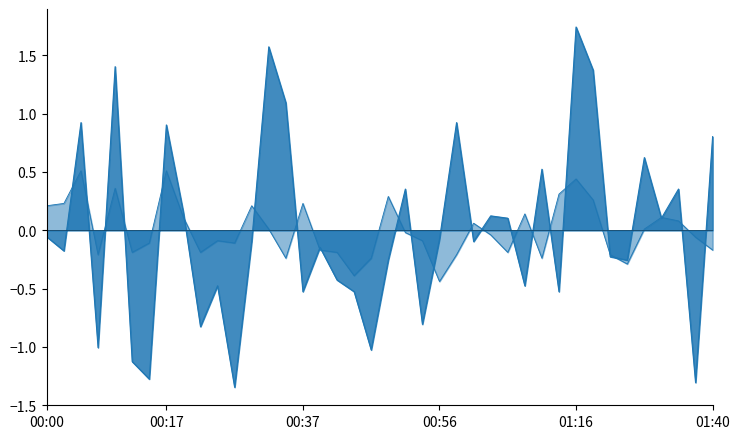

Reading right to left, transcribe all the data shown in this chart.

P1: 0.8	-1.3	0.4	0.1	0.6	-0.3	-0.2	1.4	1.7	-0.5	0.5	-0.5	0.1	0.1	-0.1	0.9	-0.1	-0.8	0.4	-0.3	-1.0	-0.5	-0.4	-0.1	-0.5	1.1	1.6	-0.1	-1.3	-0.5	-0.8	0.2	0.9	-1.3	-1.1	1.4	-1.0	0.9	-0.2	-0.1
P2: -0.2	-0.1	0.1	0.1	0.0	-0.3	-0.2	0.3	0.4	0.3	-0.2	0.1	-0.2	-0.0	0.1	-0.2	-0.4	-0.1	-0.0	0.3	-0.2	-0.4	-0.2	-0.2	0.2	-0.2	0.0	0.2	-0.1	-0.1	-0.2	0.1	0.5	-0.1	-0.2	0.4	-0.2	0.5	0.2	0.2